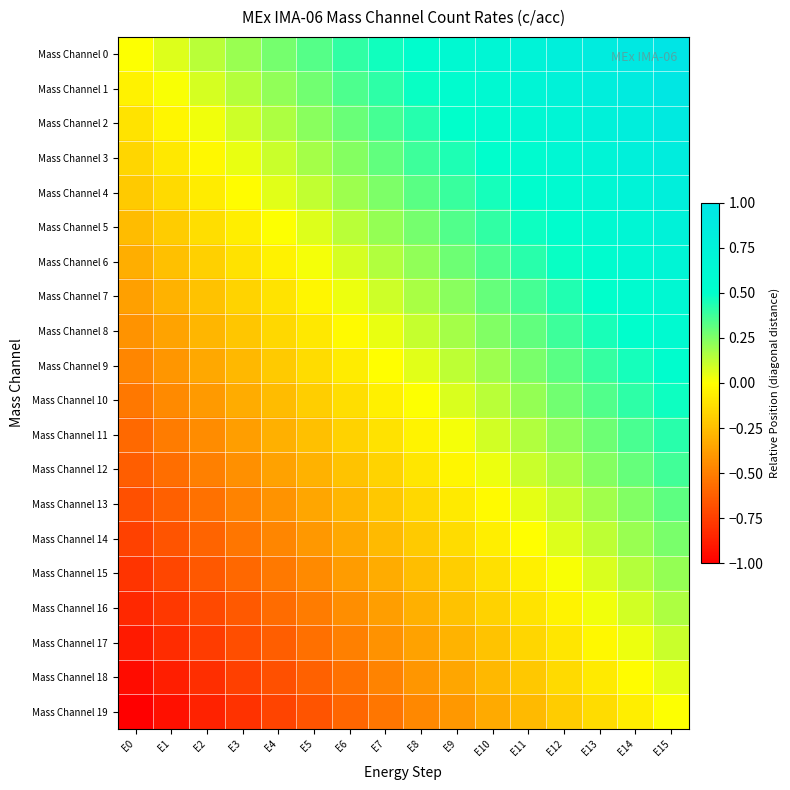

What is the total value across all series at E3?

-6.0